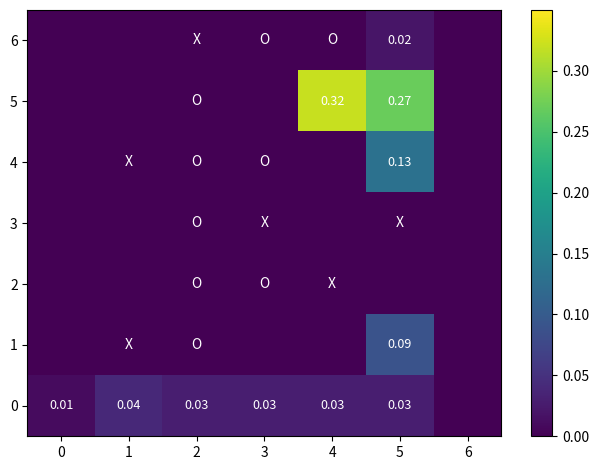

Between 2 and 6, which is larger?

2